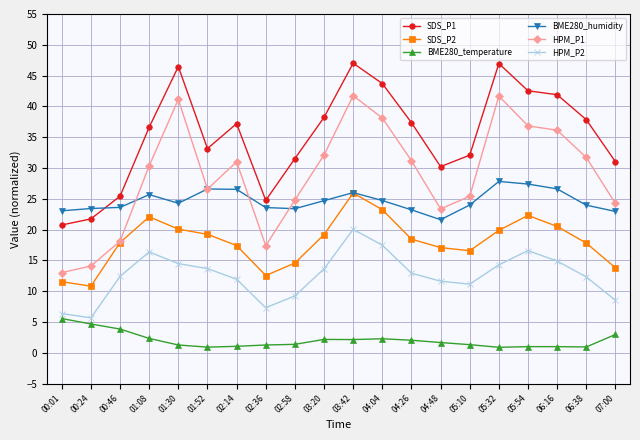

Which series has the widest spread of values?

HPM_P1